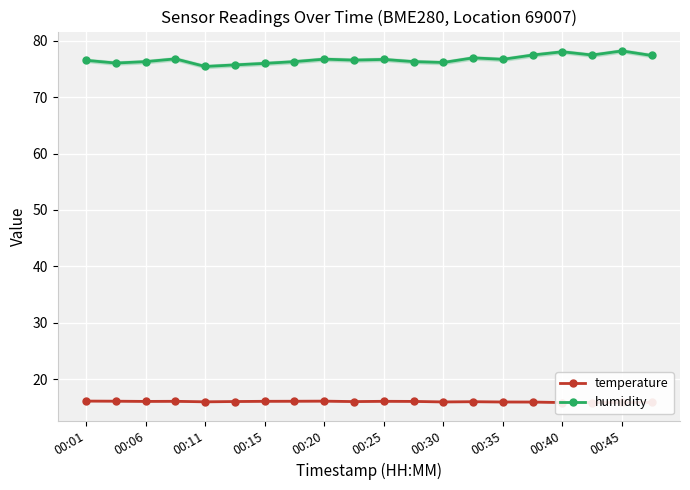

The humidity series shows 76.0 at 00:15. True or false?

True